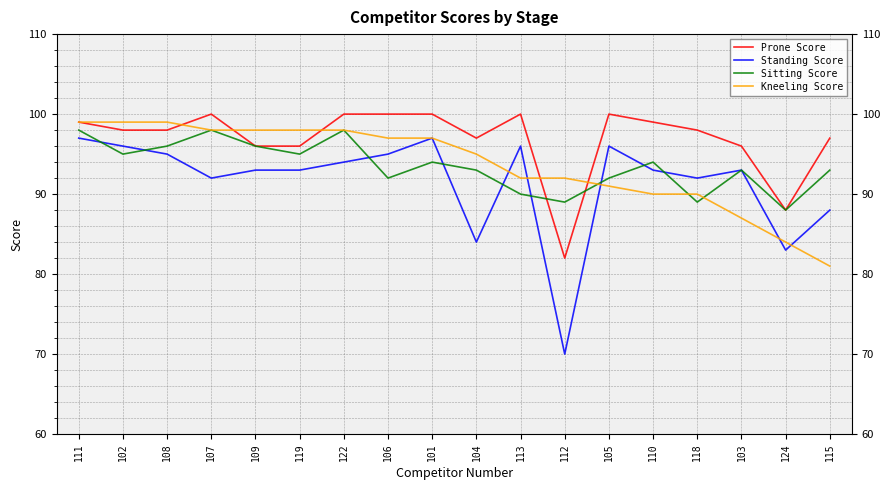

What position from the left is 101?

9